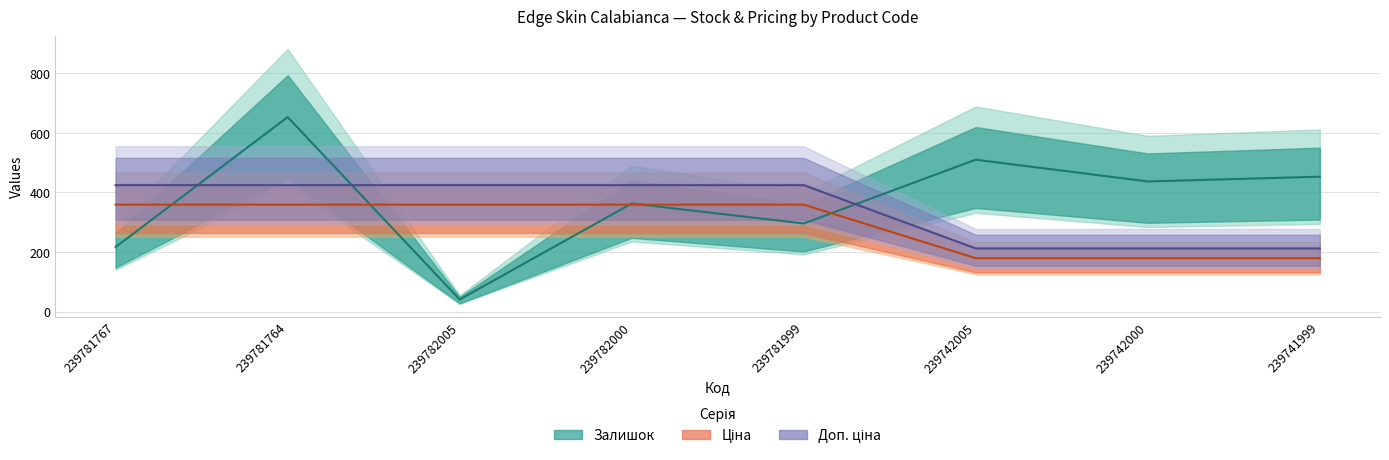

What is the difference between the Залишок values at 239781999 and 239782005?

255.0